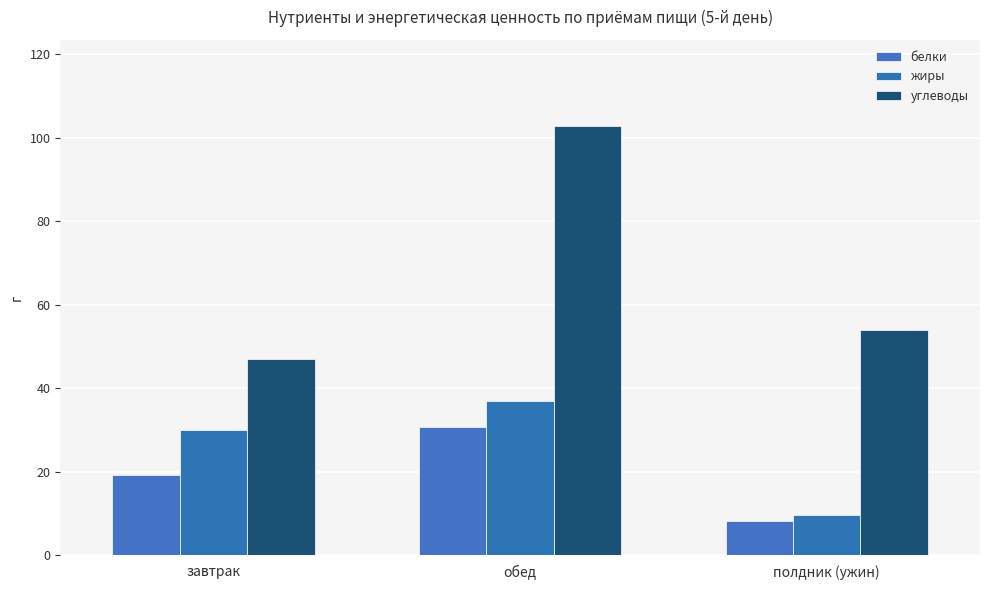

The жиры series shows 37.0 at обед. True or false?

True